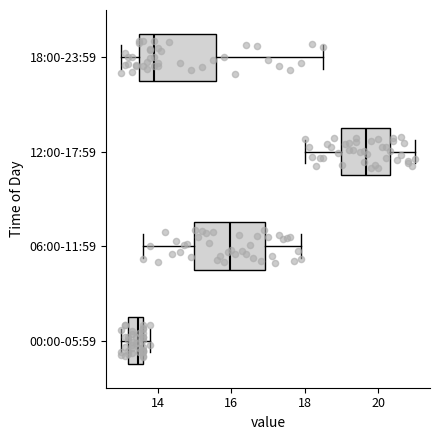

Which box's median line is the furthest to the right?

12:00-17:59